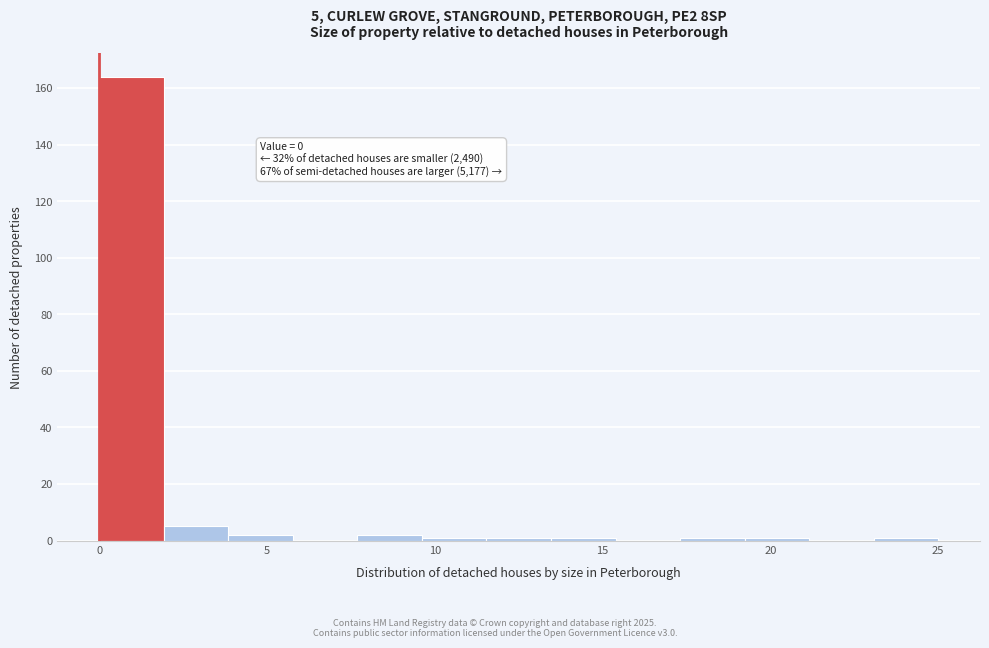

Read against the x-axis, roughly where is the centre of the tallest bar?

1.0